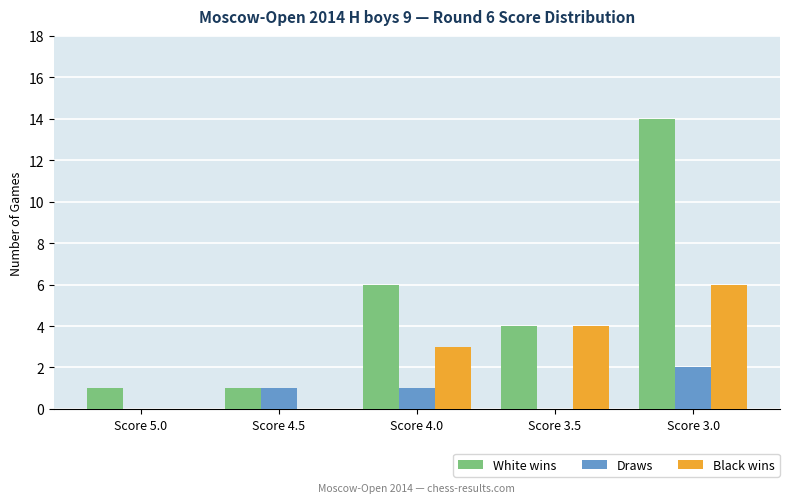

What value does the White wins series have at Score 4.0?

6